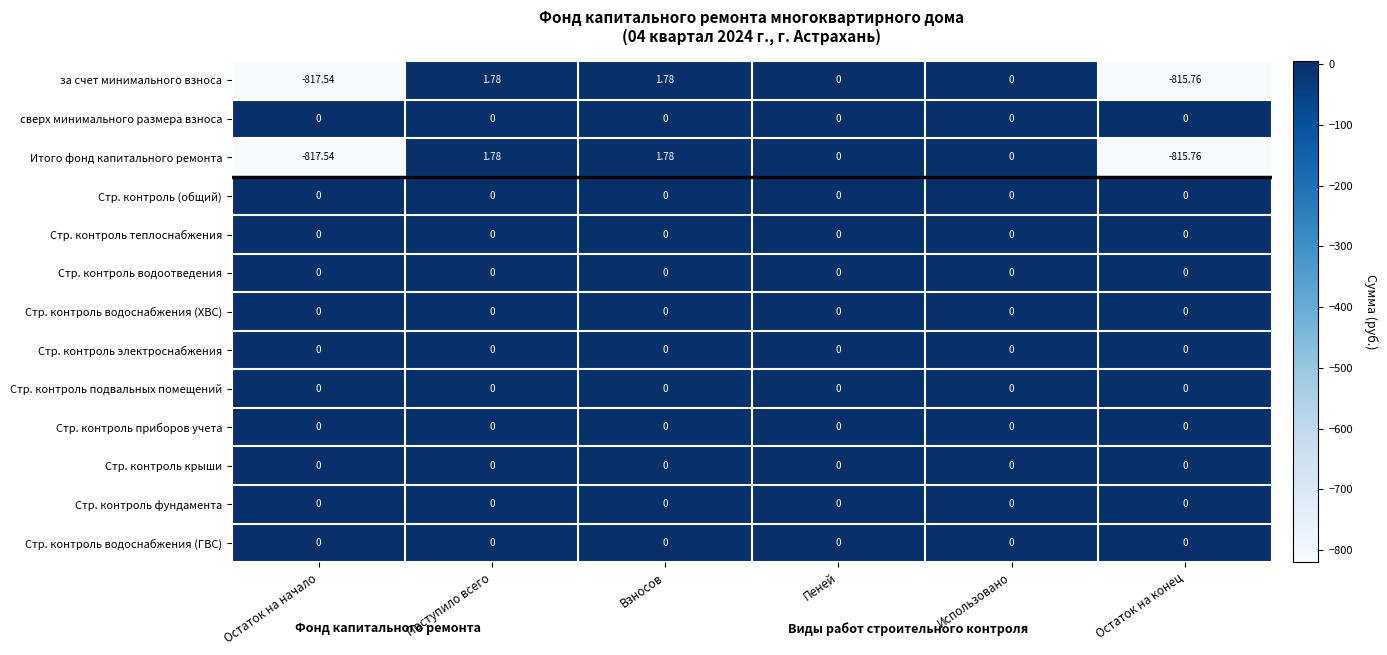

How many series are shown in this chart?

13